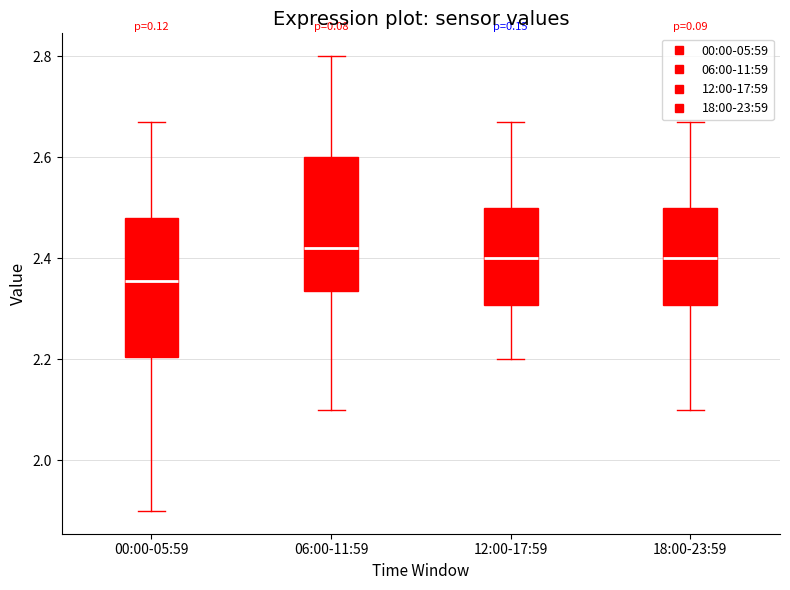

Which box's median line is the highest?

06:00-11:59